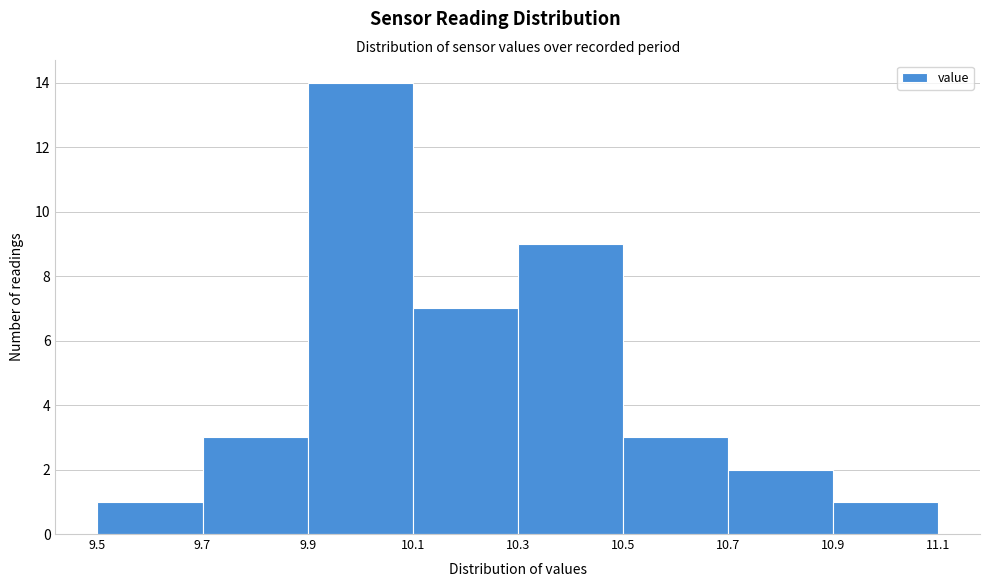

Reading left to right, list every bar in this chart as the range it spans on the x-axis followed by its height. The values are not printed on the chart, so give them approximately, as read against the axis.

9.5 to 9.7: 1
9.7 to 9.9: 3
9.9 to 10.1: 14
10.1 to 10.3: 7
10.3 to 10.5: 9
10.5 to 10.7: 3
10.7 to 10.9: 2
10.9 to 11.1: 1